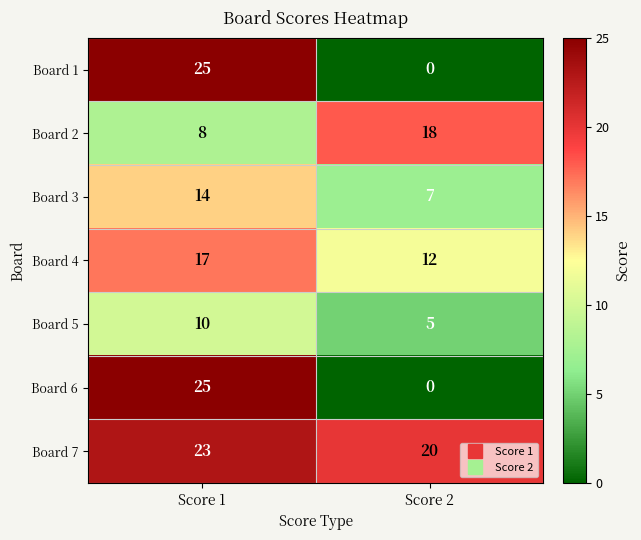

At which category is the sum across all series the highest?

Score 1